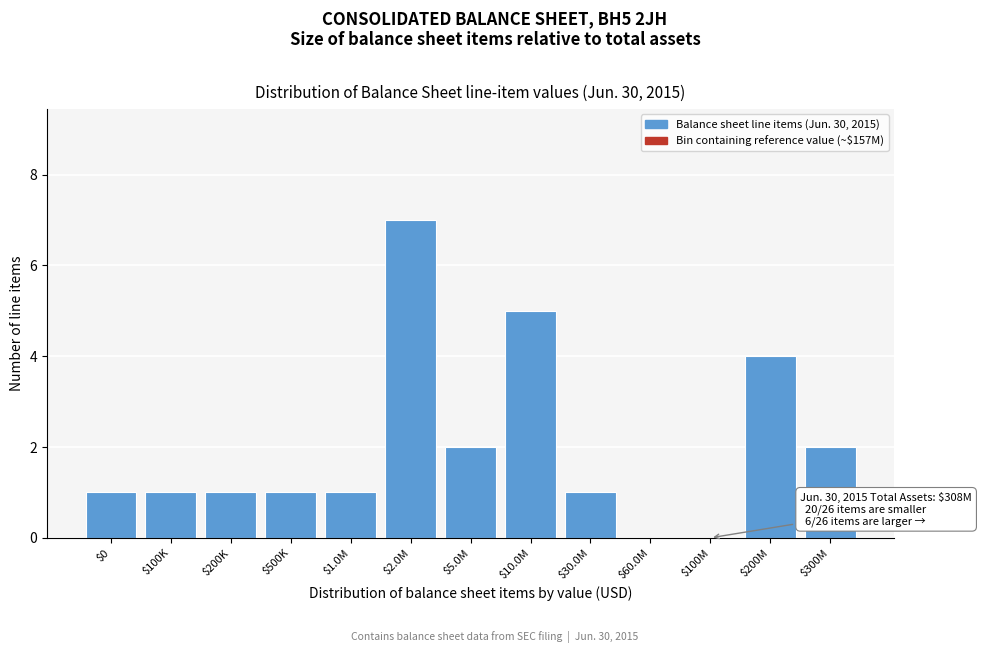

The value at $60.0M is 0. True or false?

True